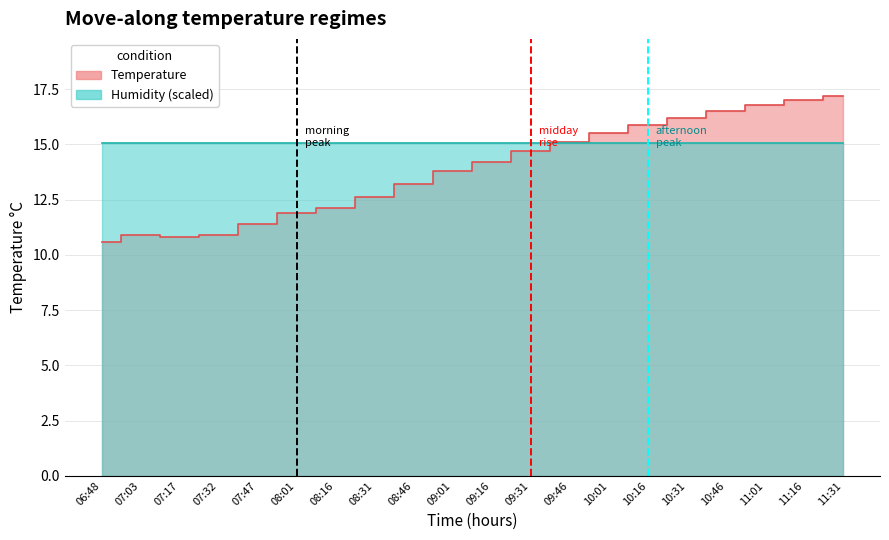

Reading left to right, what are all the values shown in this chart?

06:48=10.6	07:03=10.9	07:17=10.8	07:32=10.9	07:47=11.4	08:01=11.9	08:16=12.1	08:31=12.6	08:46=13.2	09:01=13.8	09:16=14.2	09:31=14.7	09:46=15.1	10:01=15.5	10:16=15.9	10:31=16.2	10:46=16.5	11:01=16.8	11:16=17.0	11:31=17.2